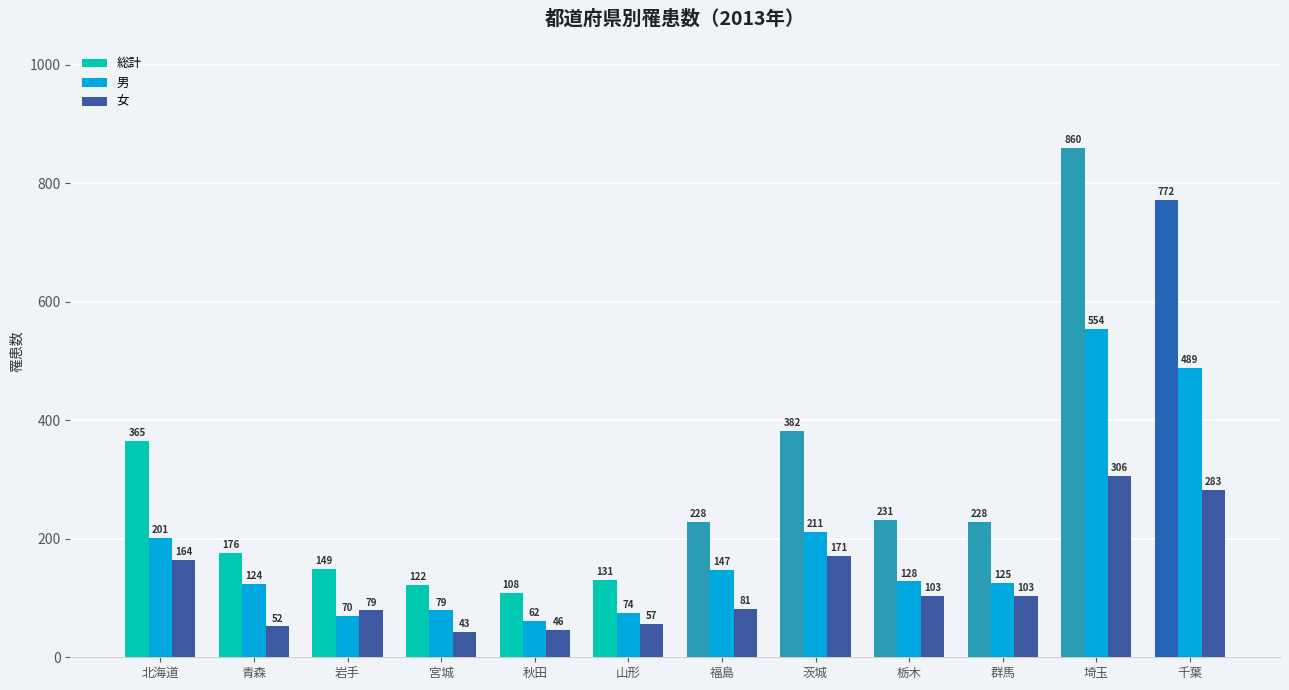

The value of 女 at 栃木 is 103. True or false?

True